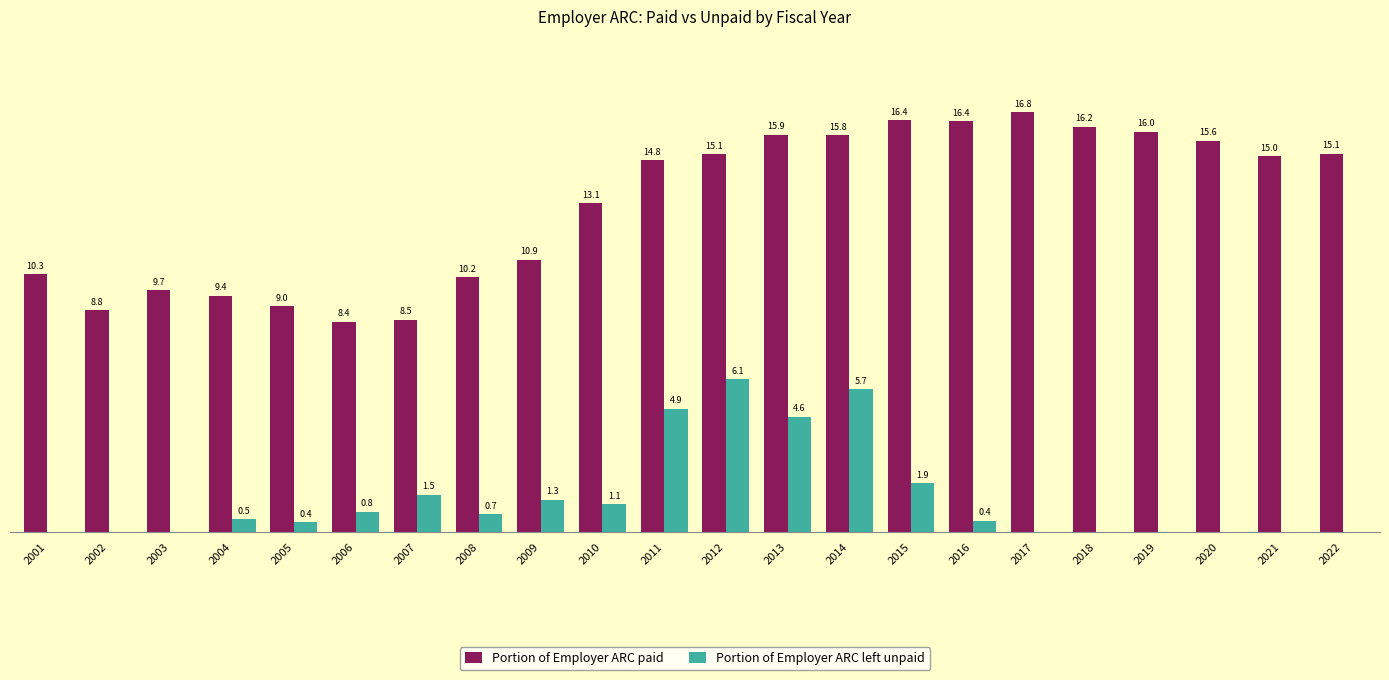

Between 2006 and 2009, which series saw the biggest shift?

Portion of Employer ARC paid